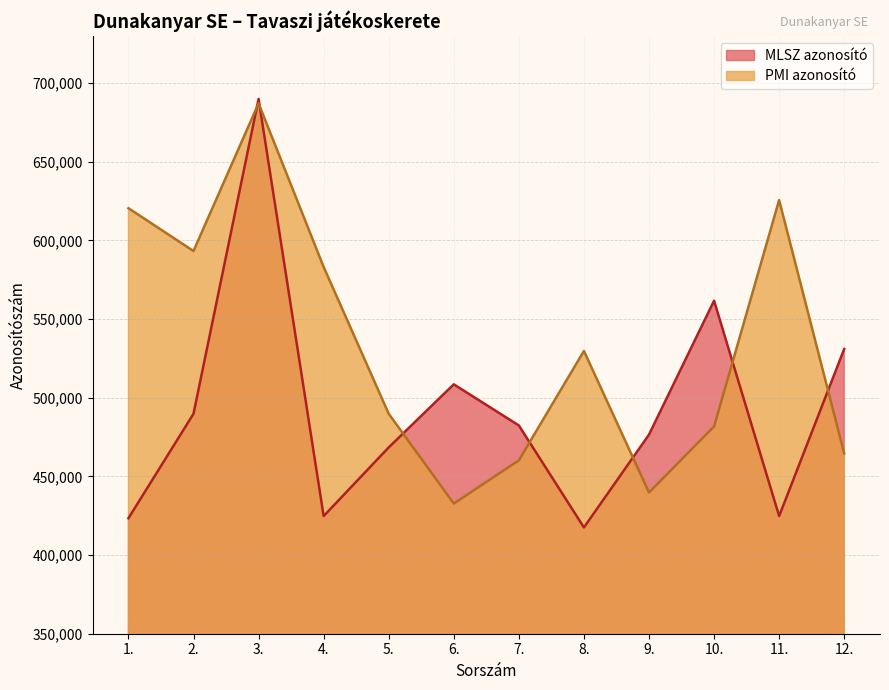

The PMI azonosító series shows 460235 at 7.. True or false?

True